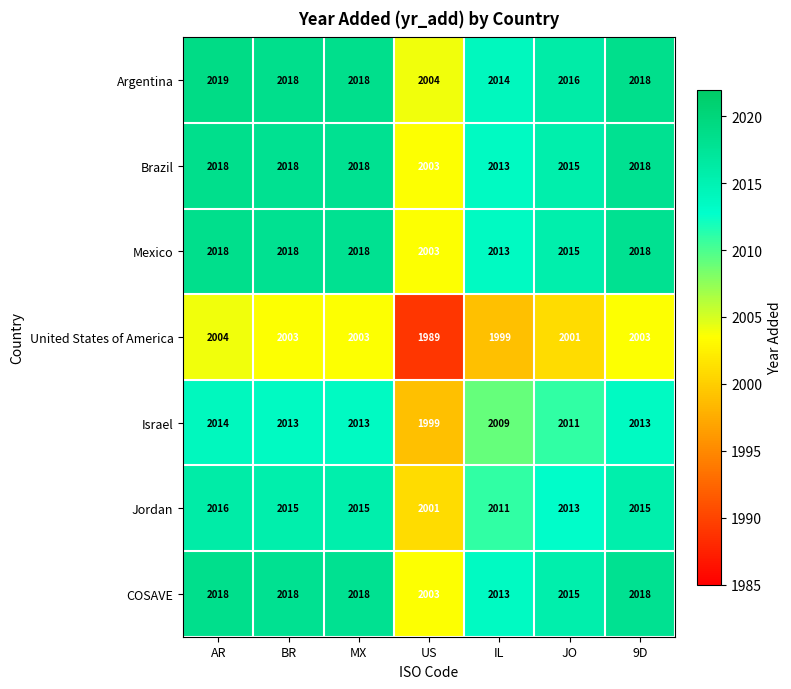

How many categories are shown in the chart?

7